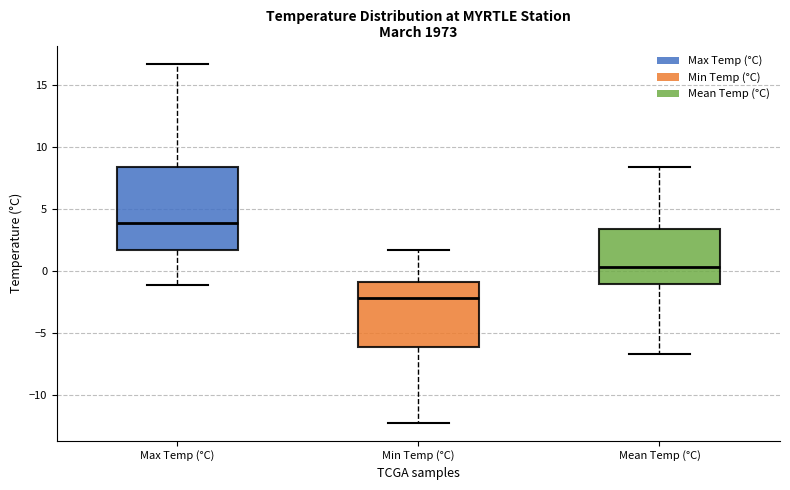

Which box is the tallest, from its lower edge to its upper edge?

Max Temp (°C)